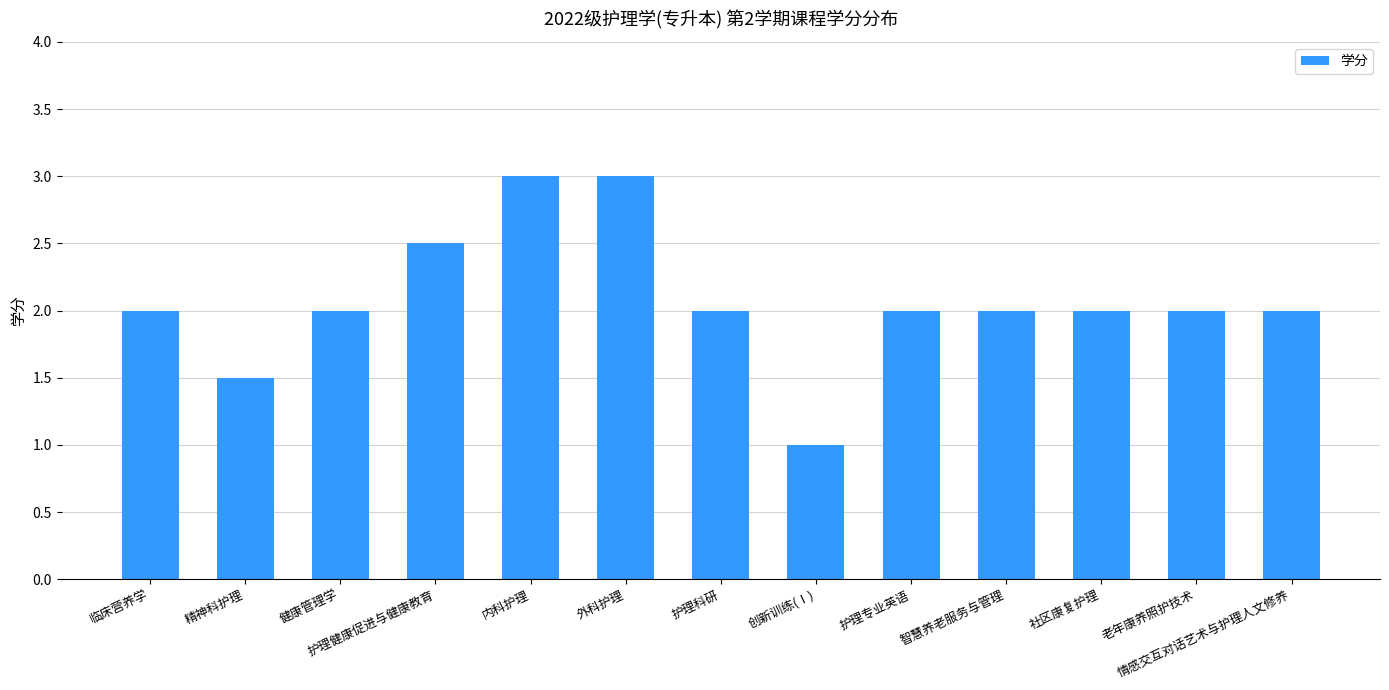

What is the smallest value displayed?

1.0